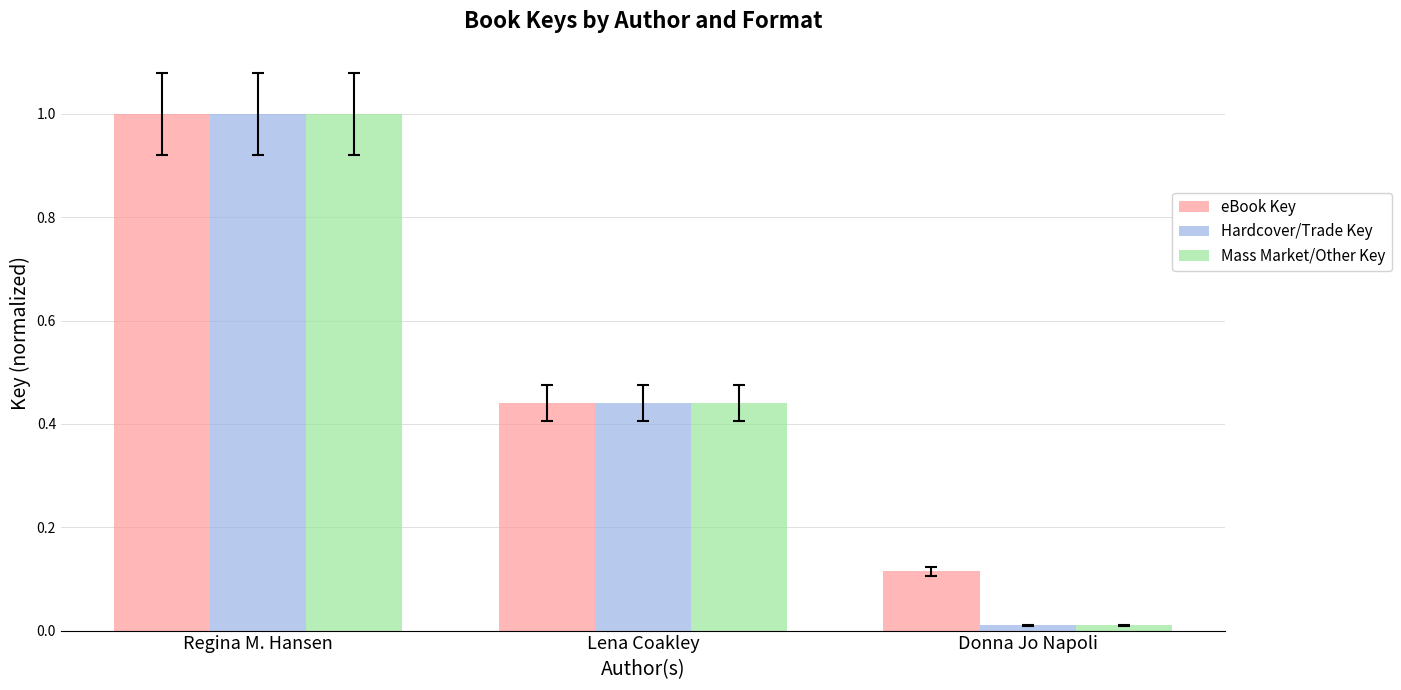

What is the label of the 1st bar from the left?

Regina M. Hansen